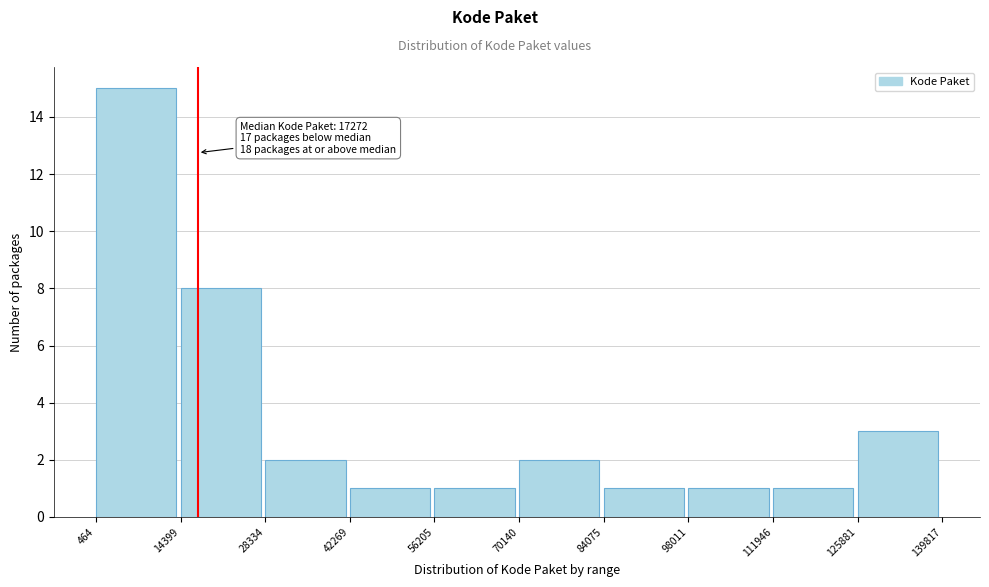

Which range on the x-axis has the tallest bar?

464 to 14399